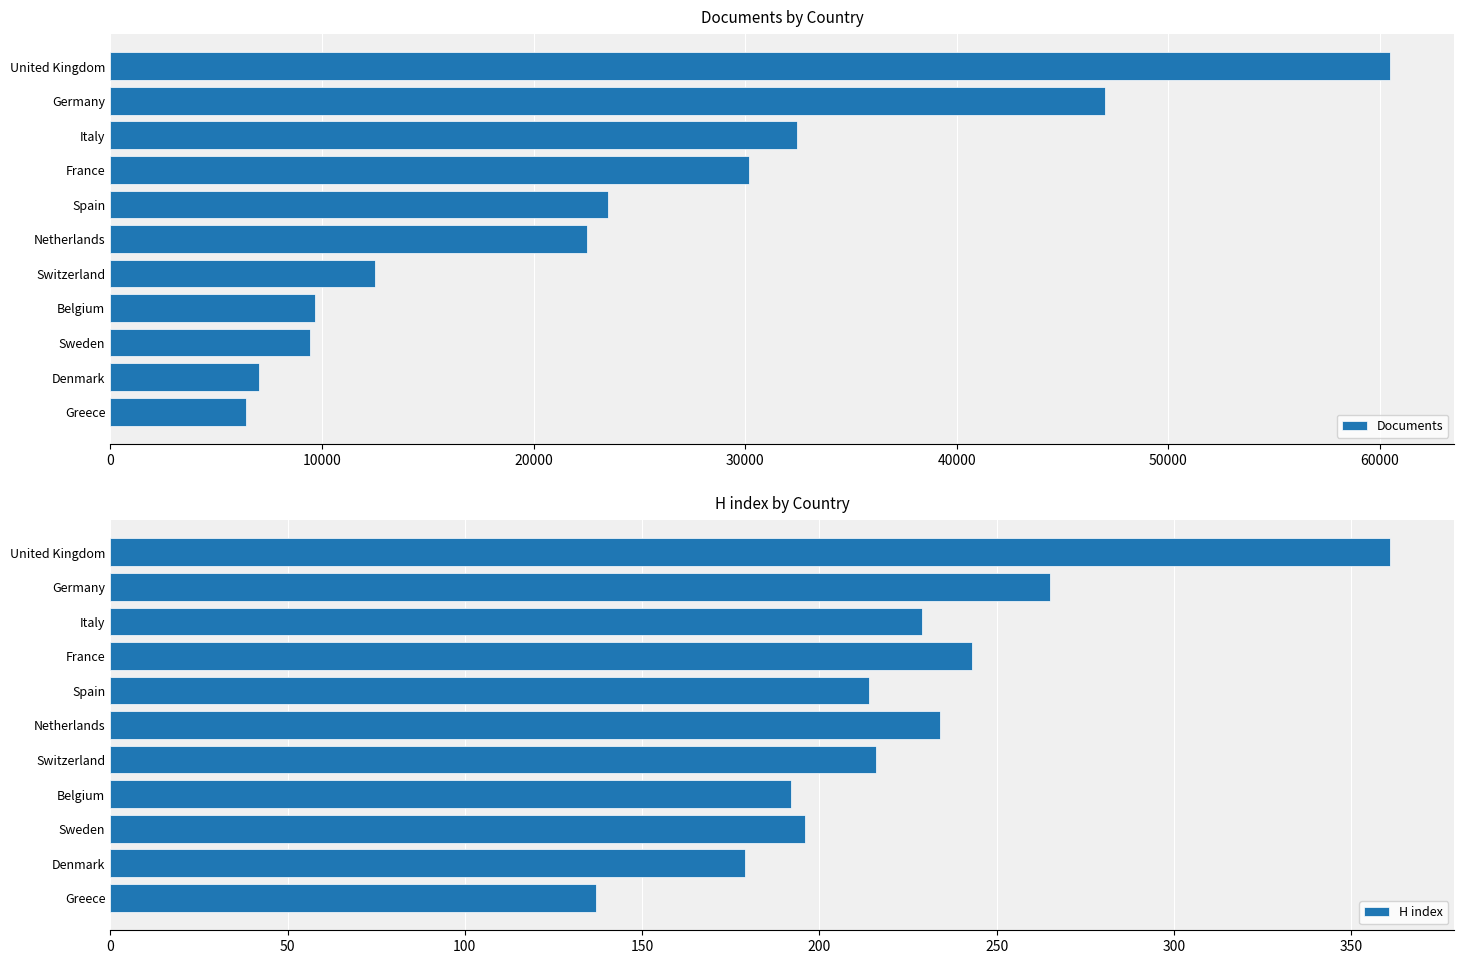

True or false: Documents has a value of 46984 at Germany.

True